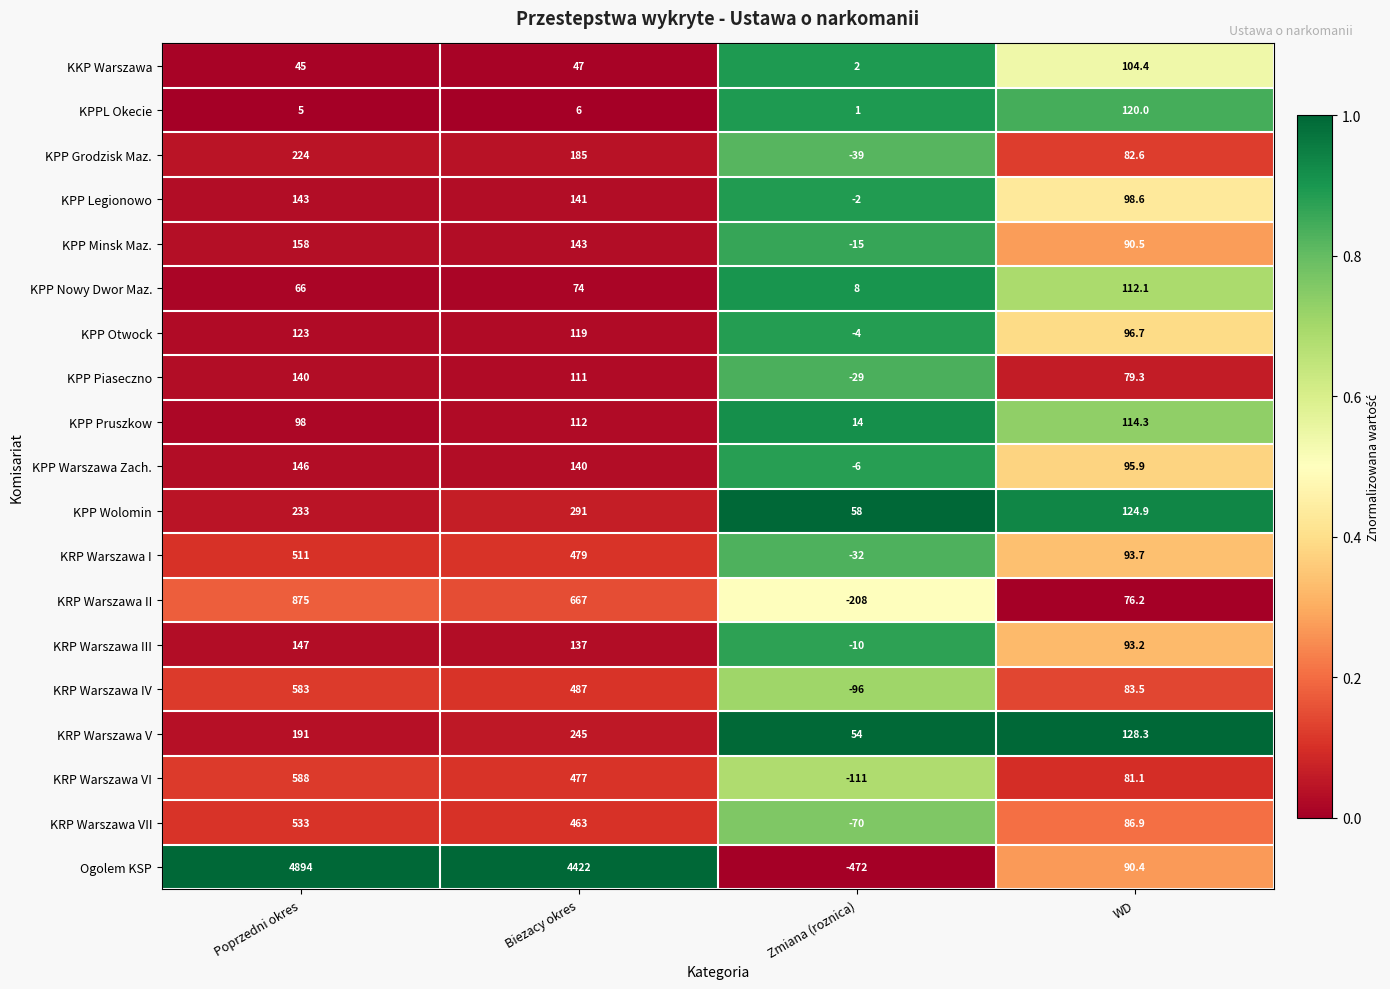

Which series has the widest spread of values?

Ogolem KSP